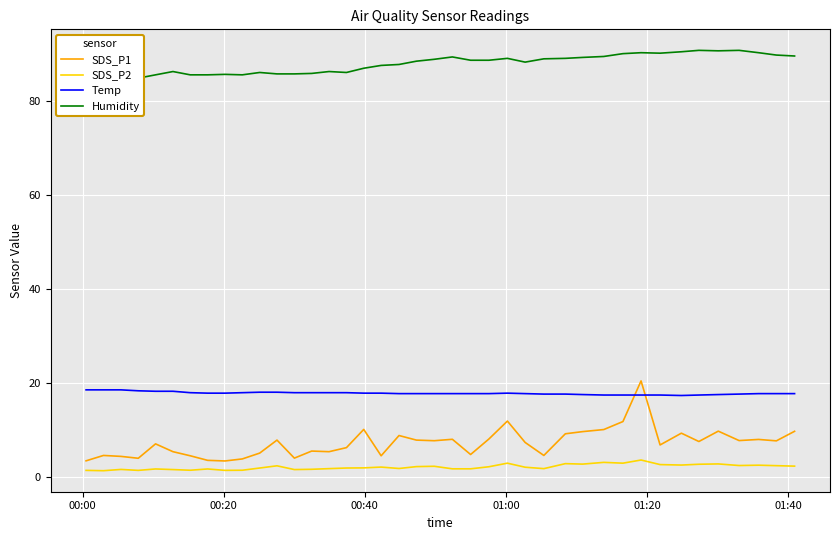

Which series ends up on top after the final intersection of Temp and SDS_P1?

Temp